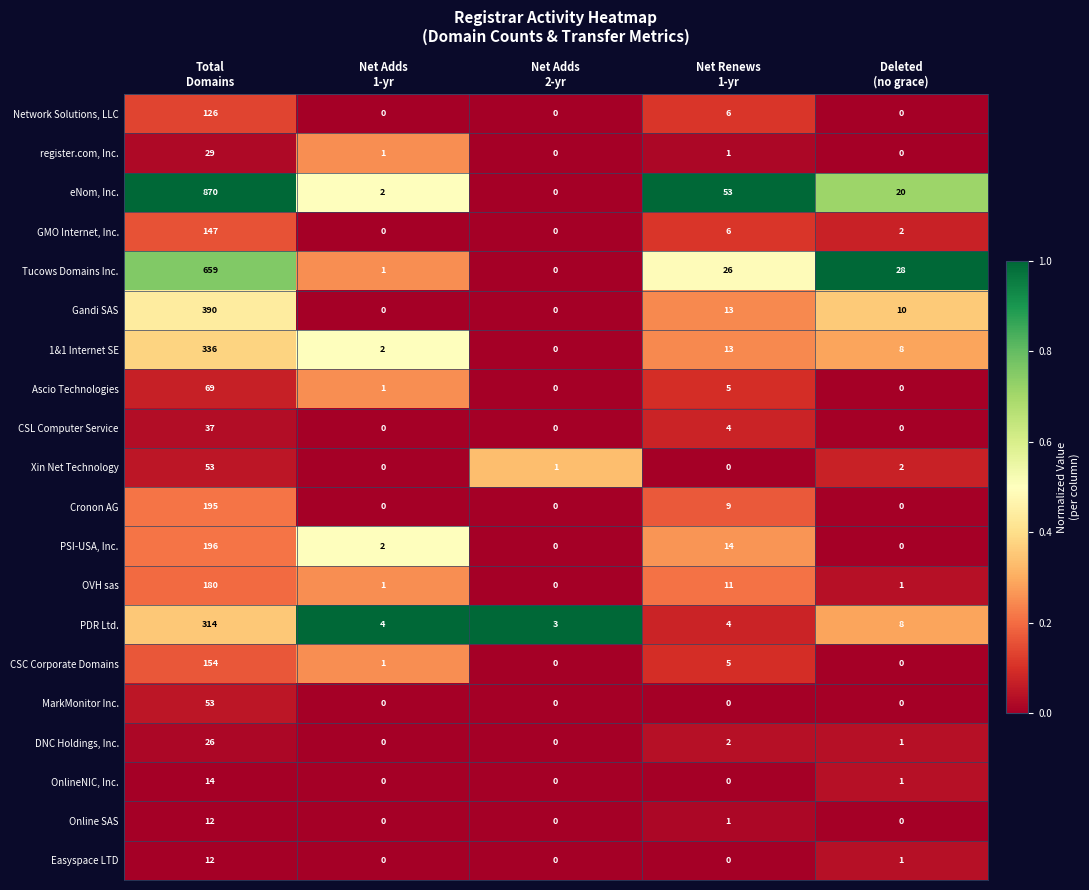

Which series has the largest range (max minus min)?

eNom, Inc.